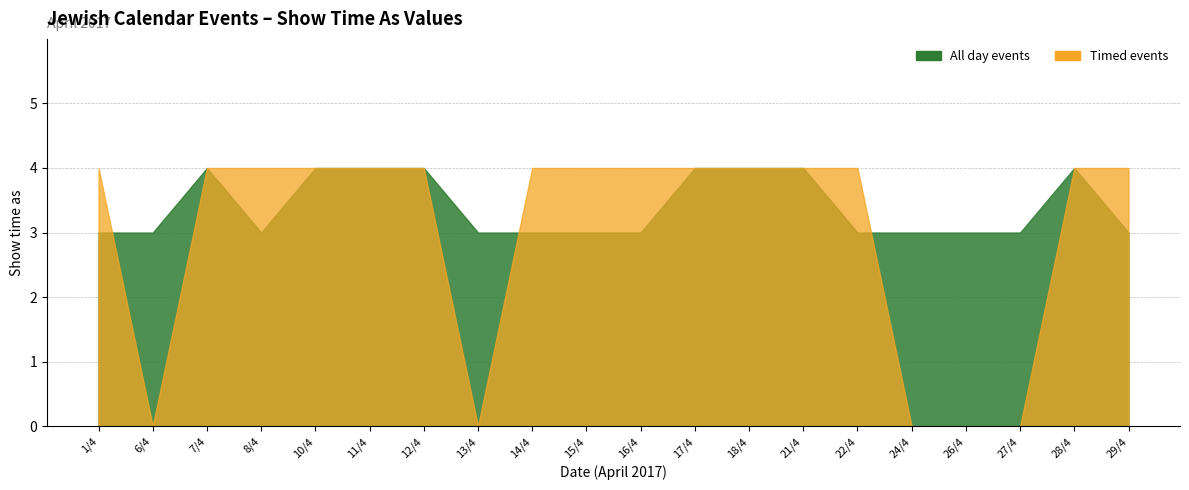

Is it true that Timed events equals 0 at 24/4?

True